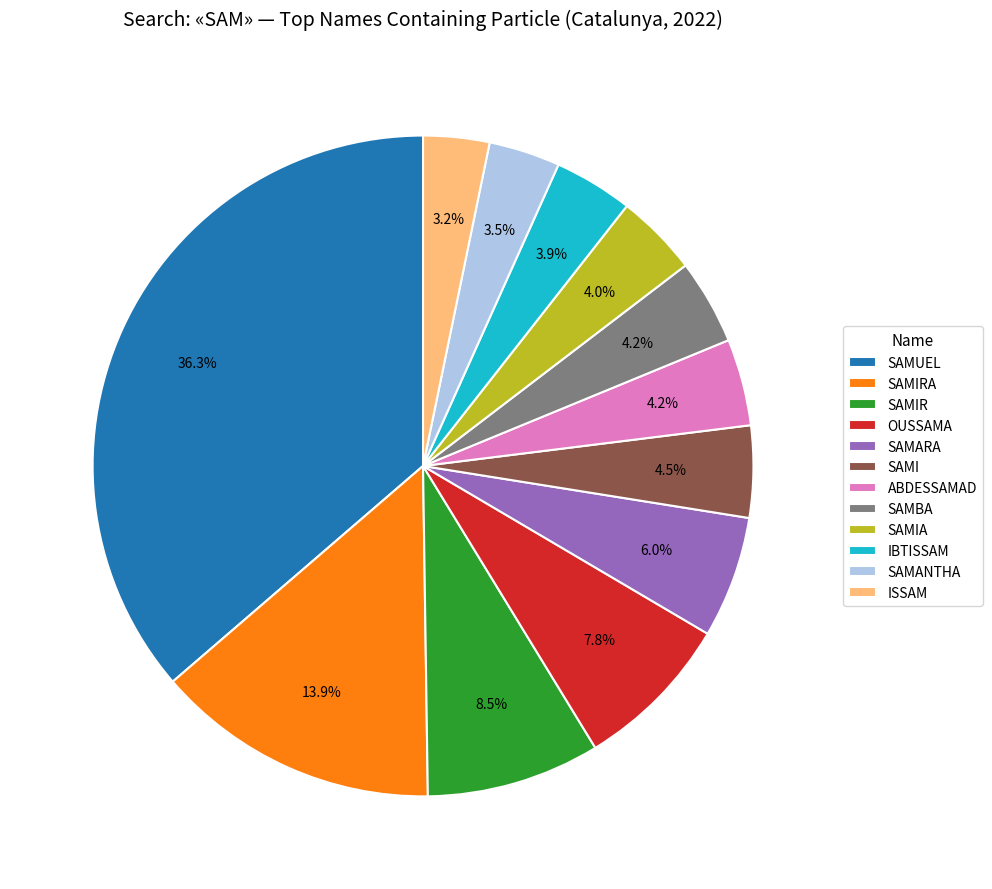

What is the ratio of the value at ABDESSAMAD to the value at IBTISSAM?

1.1